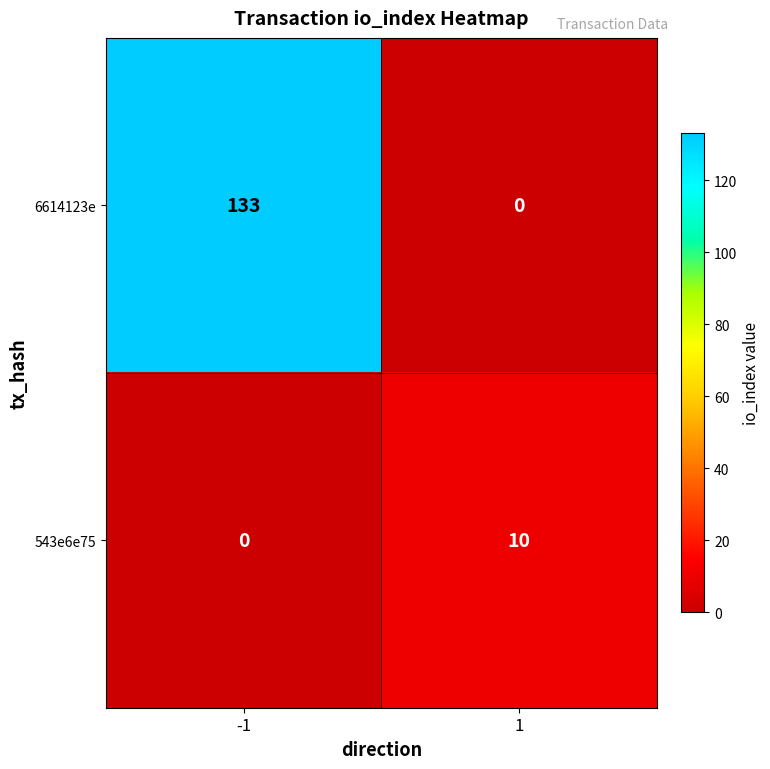

Rank the series by their average value, from highest to lowest.

6614123e, 543e6e75